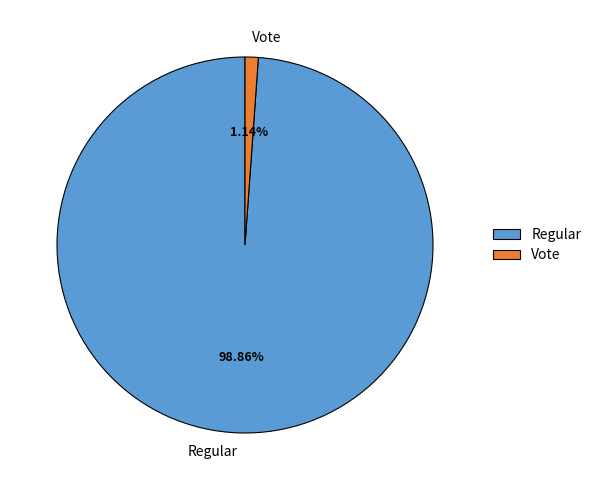

The Regular slice represents 99% of the pie. True or false?

True